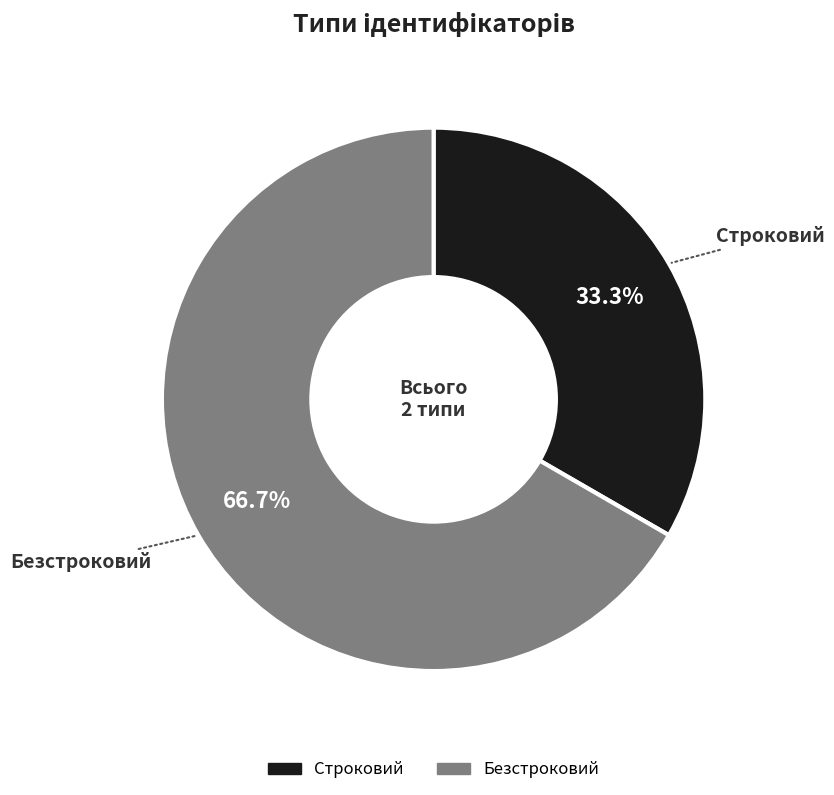

Between Строковий and Безстроковий, which is larger?

Безстроковий